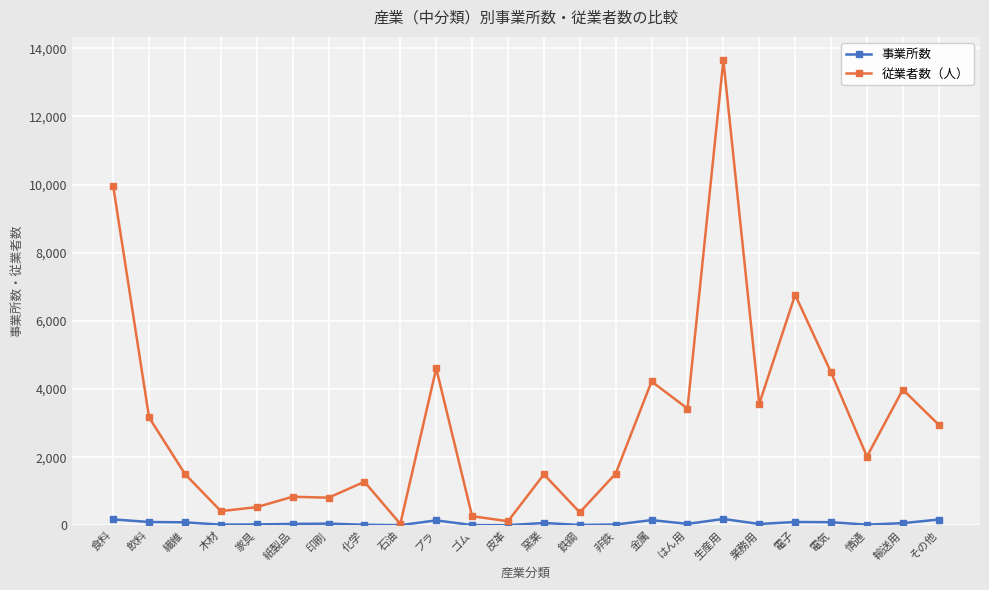

Rank the series by their average value, from highest to lowest.

従業者数（人）, 事業所数